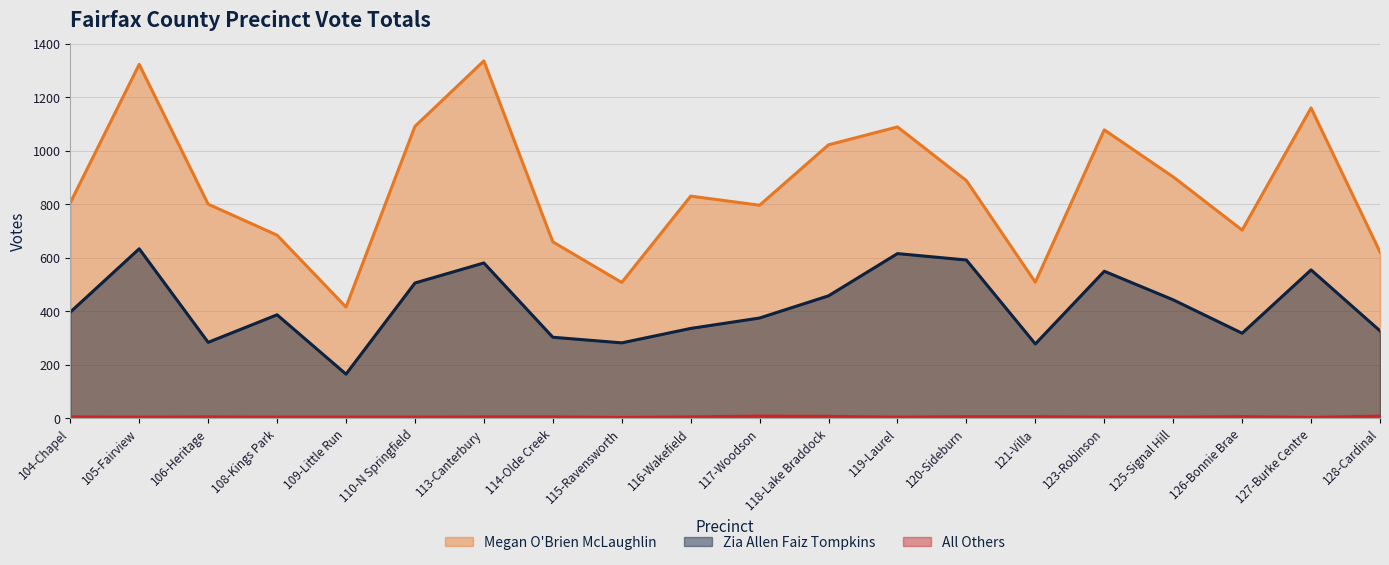

What is the label of the 12th point from the left?

118-Lake Braddock